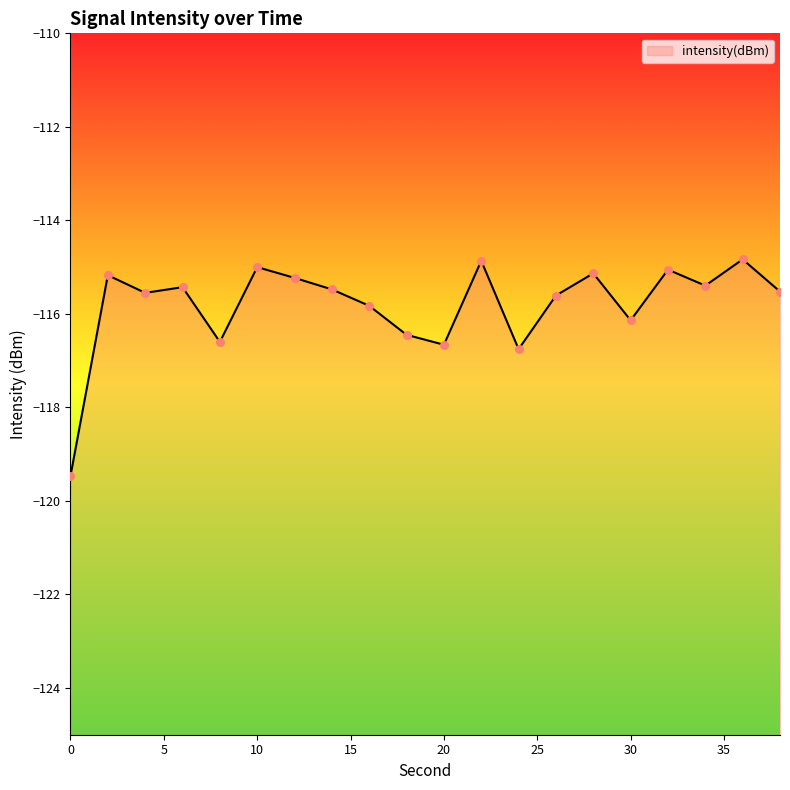

What is the change in value from 18 to 34?

+1.1